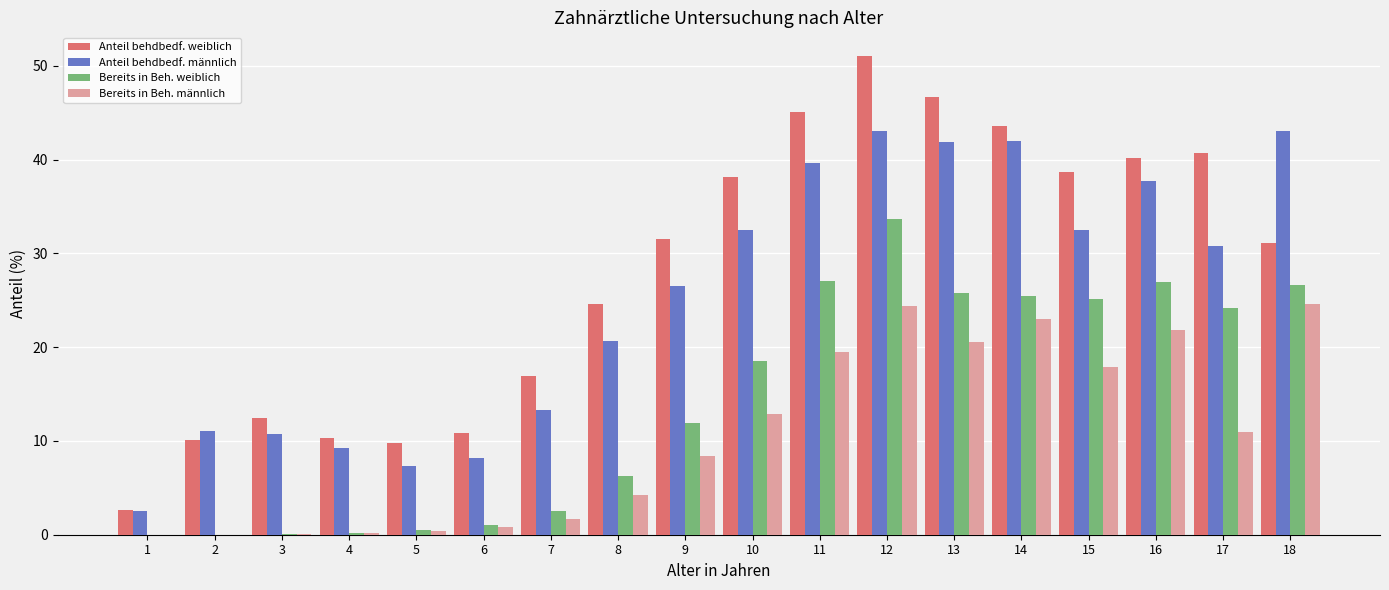

What is the sum of all Bereits in Beh. weiblich values?

255.9